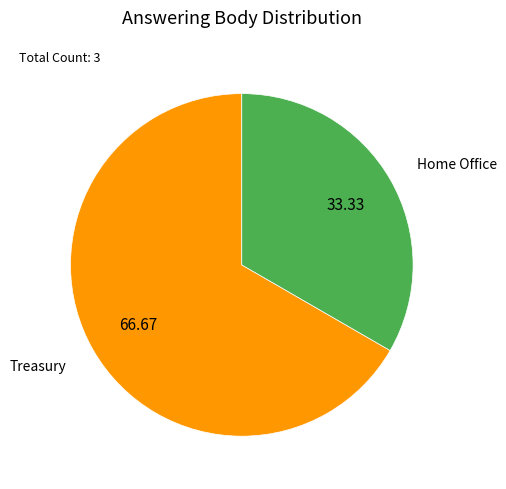

Rank the categories by value from lowest to highest.

Home Office, Treasury